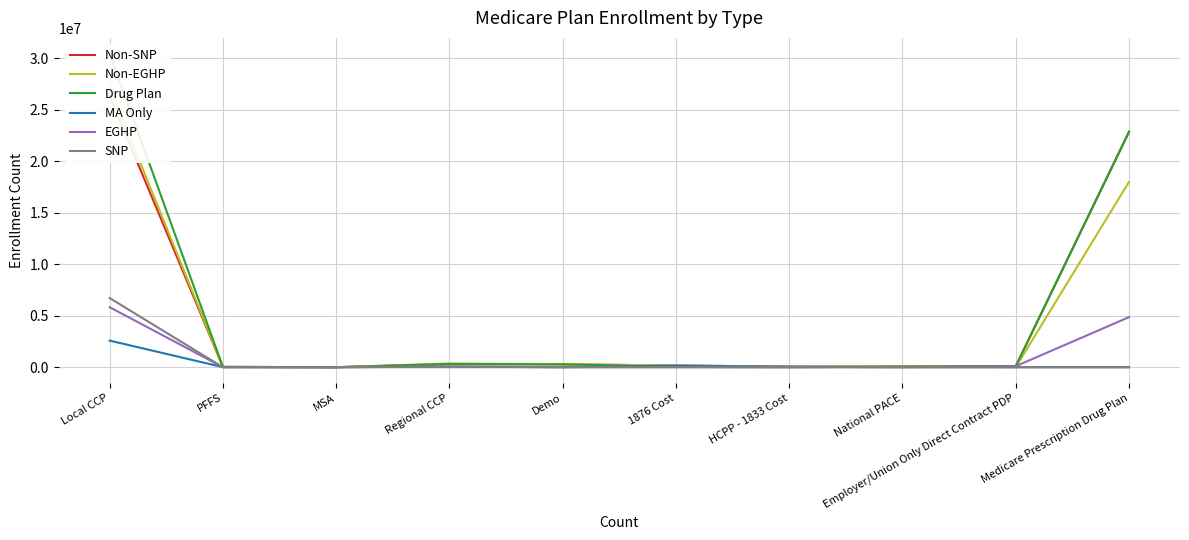

How many lines are shown in the chart?

6